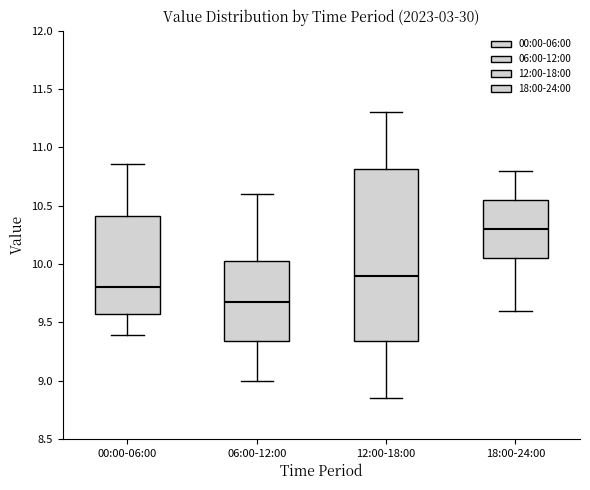

Which box has the highest median line?

18:00-24:00